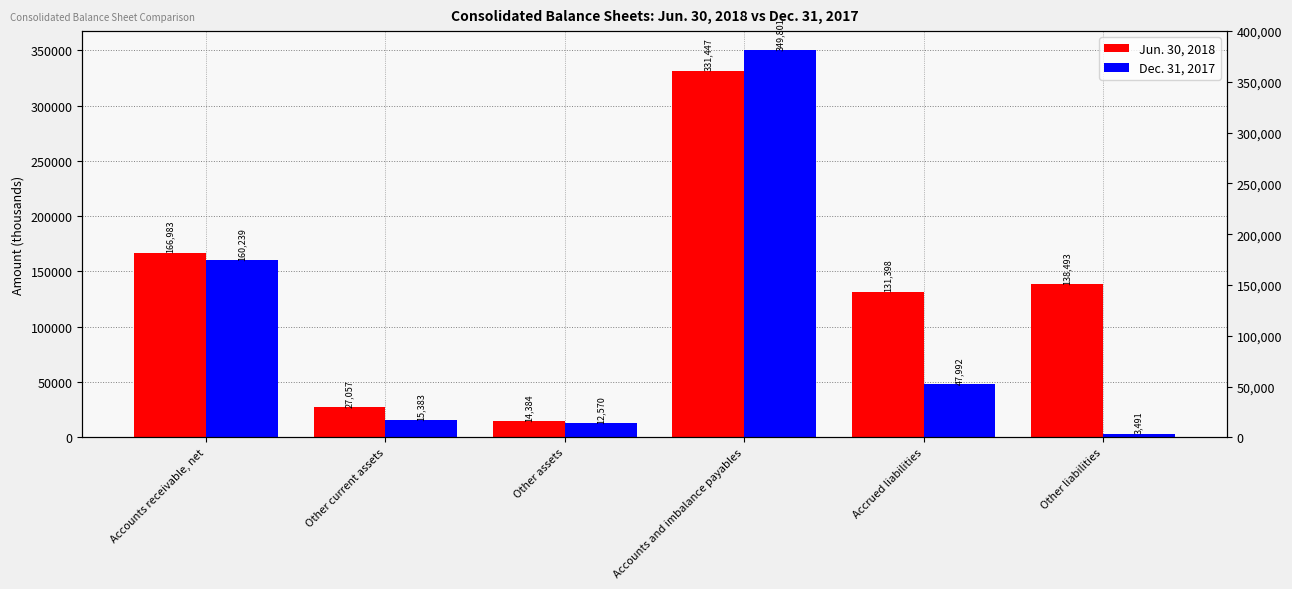

Which series has the largest total across all categories?

Jun. 30, 2018